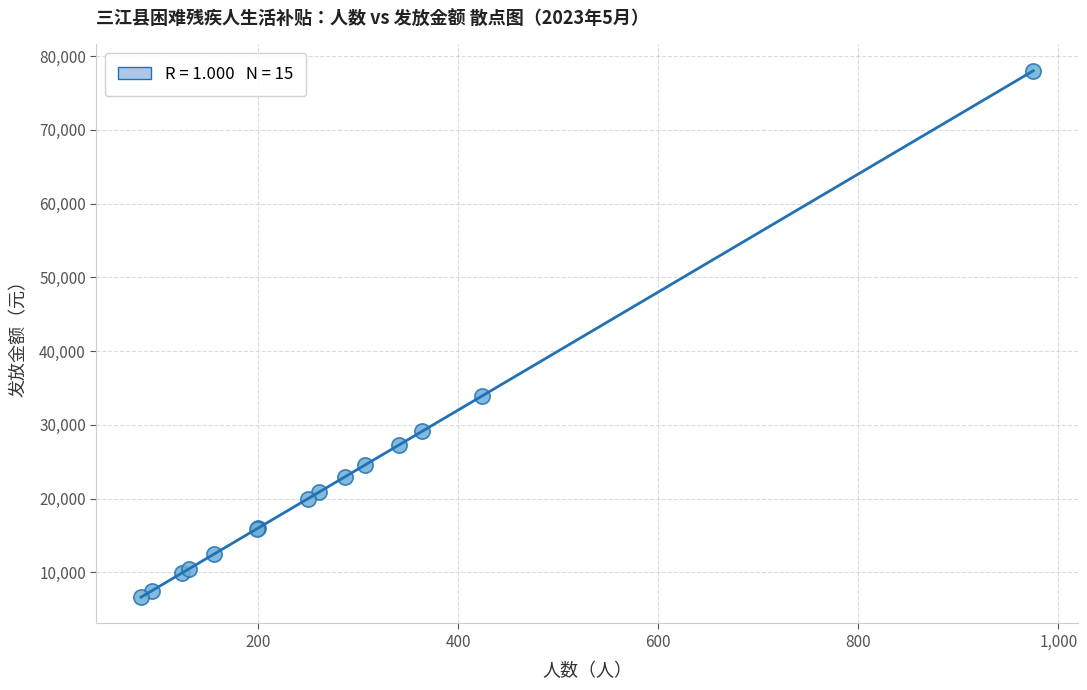

What Y value in the scatter plot is closest to 42320?

33920